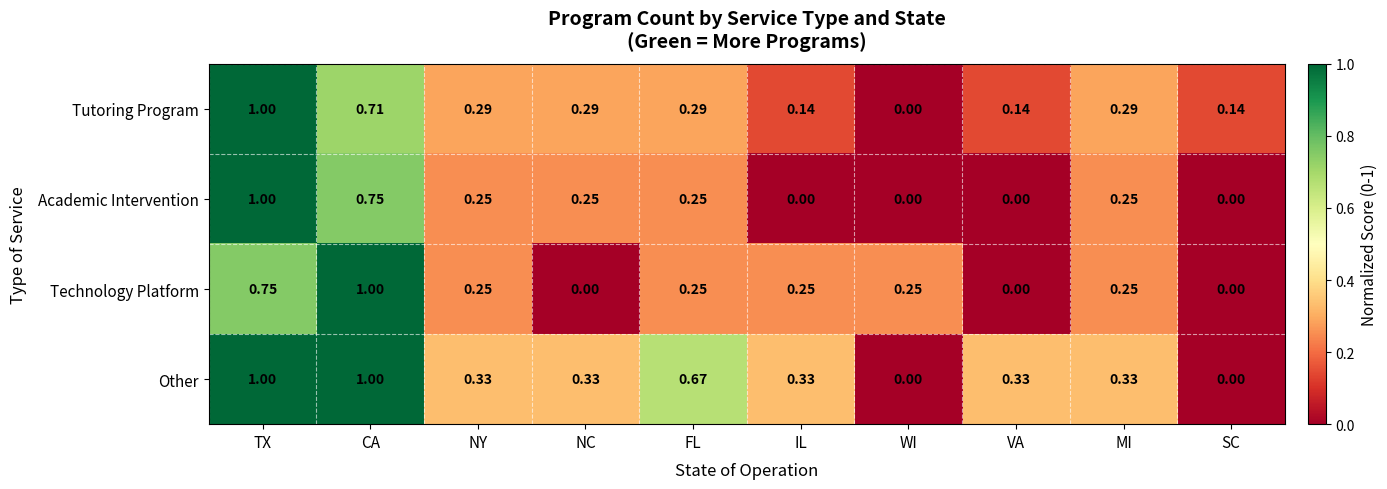

Which series has the largest total across all categories?

Other